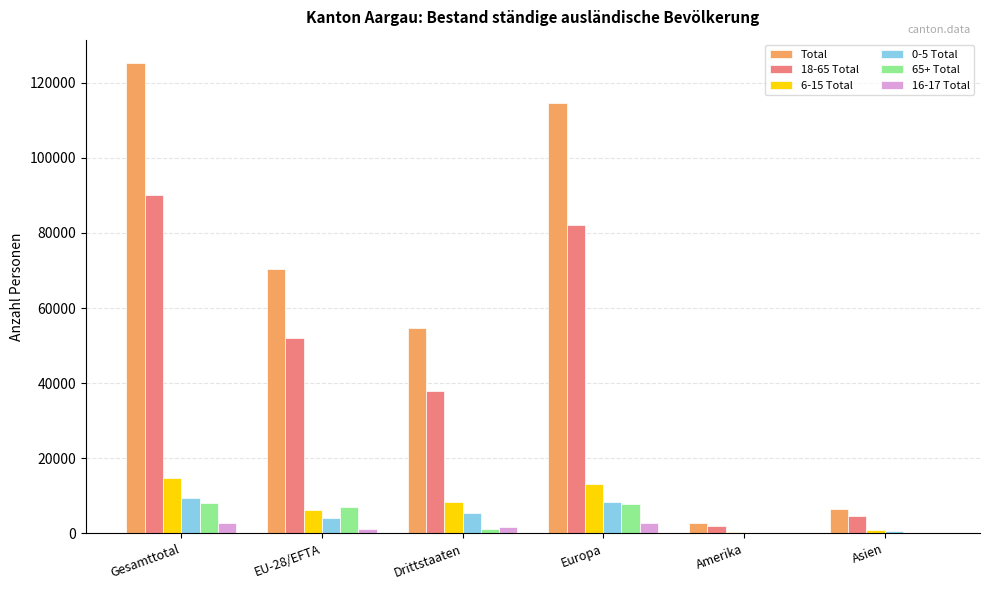

The 6-15 Total series shows 13224 at Europa. True or false?

True